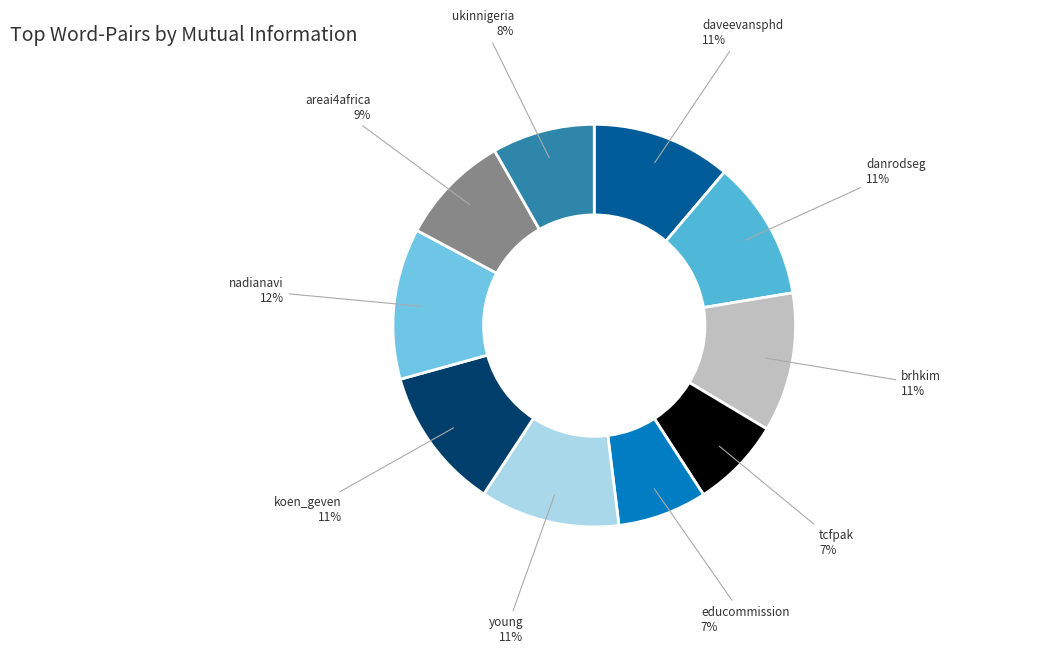

What is the smallest slice in the pie chart?

educommission-amelieagagnon